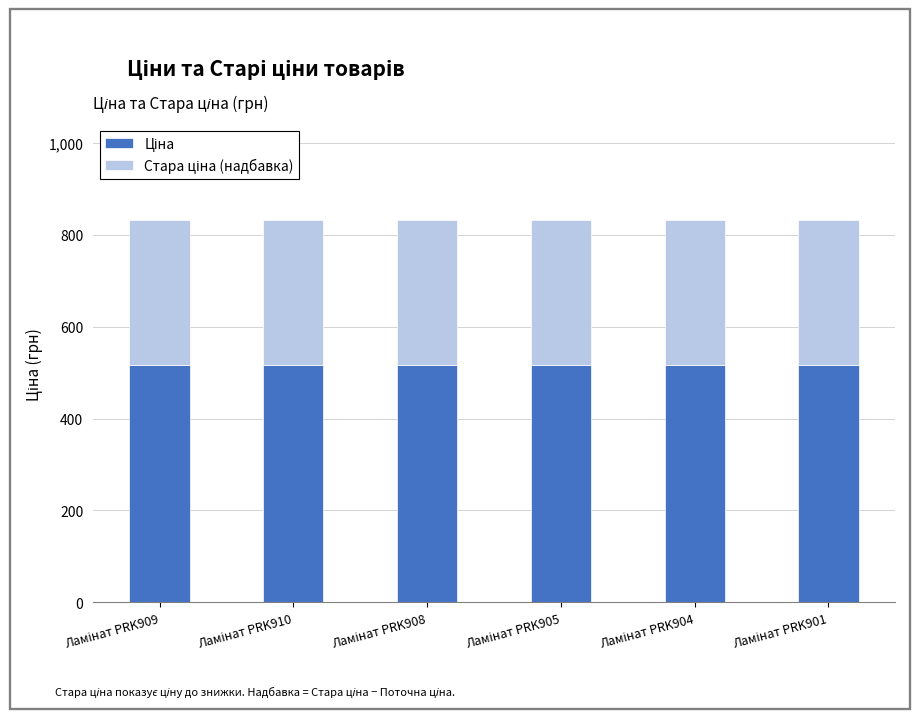

The Ціна series shows 693.2 at Ламінат PRK910. True or false?

False